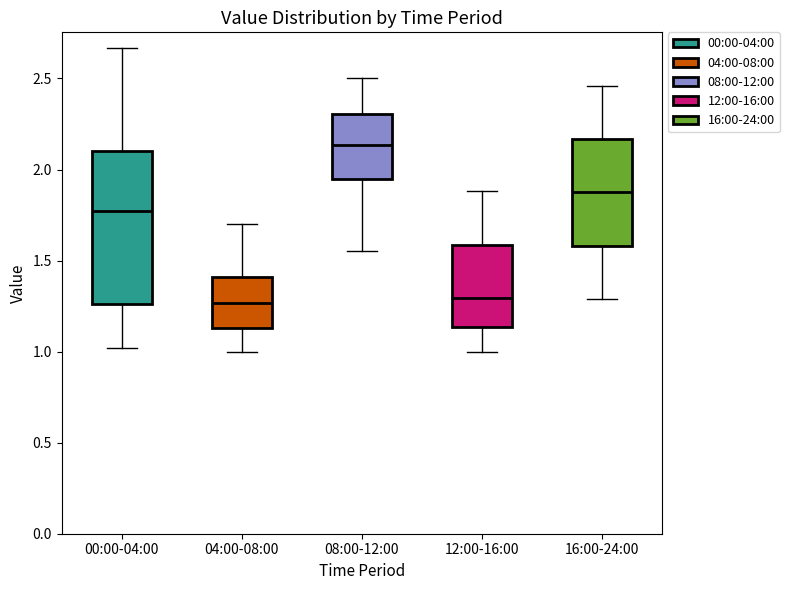

Reading left to right, transcribe this box plot: for each box, give where its median line is, the range the box spans, and where its two whiskers end, as read against the y-axis. The values are not printed on the chart, so give them approximately, as read against the axis.

00:00-04:00: median 1.80, box 1.25 to 2.10, whiskers 1.00 to 2.65
04:00-08:00: median 1.25, box 1.15 to 1.40, whiskers 1.00 to 1.70
08:00-12:00: median 2.15, box 1.95 to 2.30, whiskers 1.55 to 2.50
12:00-16:00: median 1.30, box 1.15 to 1.60, whiskers 1.00 to 1.90
16:00-24:00: median 1.90, box 1.60 to 2.15, whiskers 1.30 to 2.45